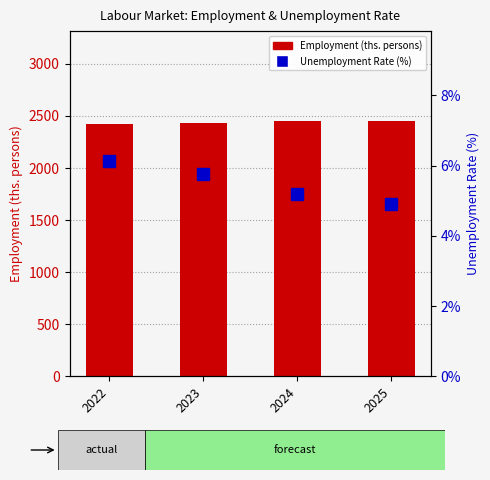

What is the minimum value for Employment (ths. persons)?

2427.3